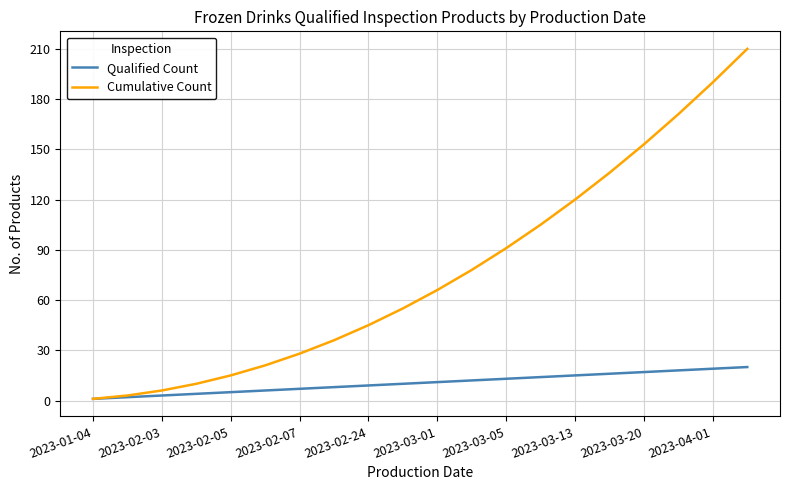

What is the average value of the Cumulative Count series?

77